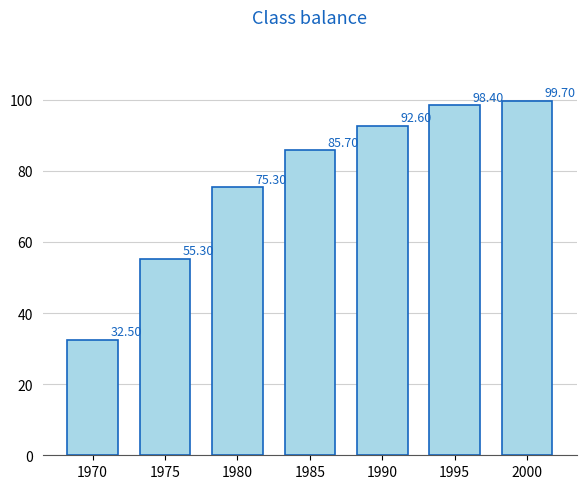

What is the change in value from 1975 to 1990?

+37.3